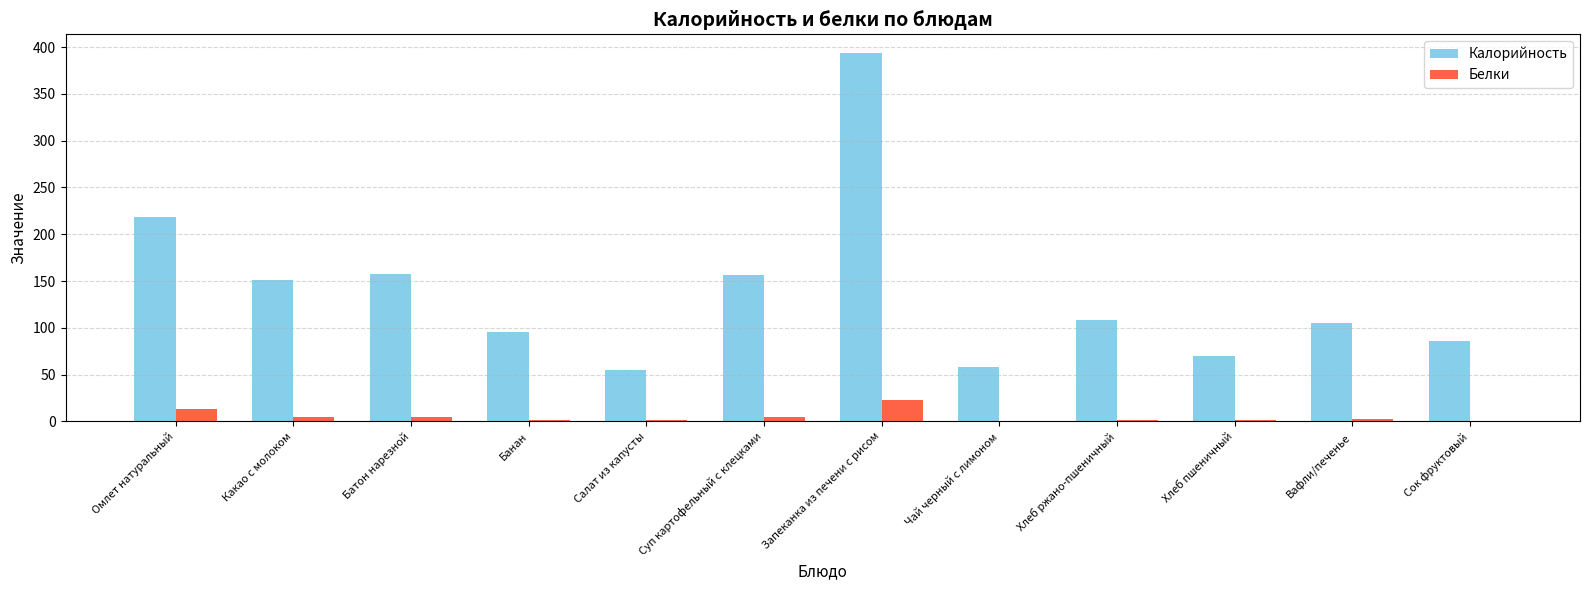

Which series has the largest total across all categories?

Калорийность